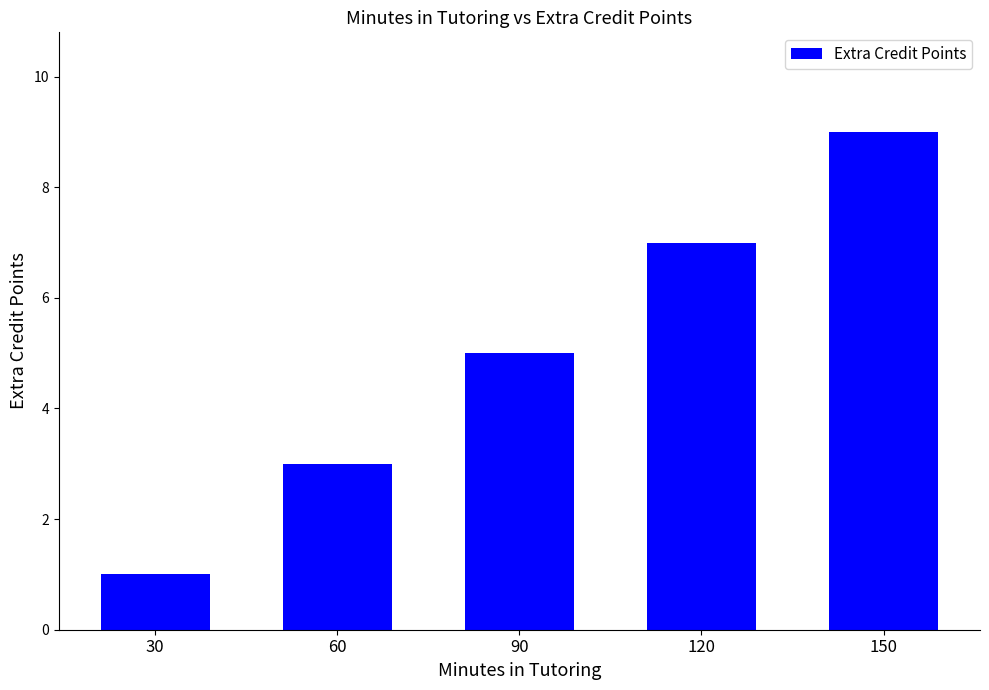

Rank the categories by value from highest to lowest.

150, 120, 90, 60, 30